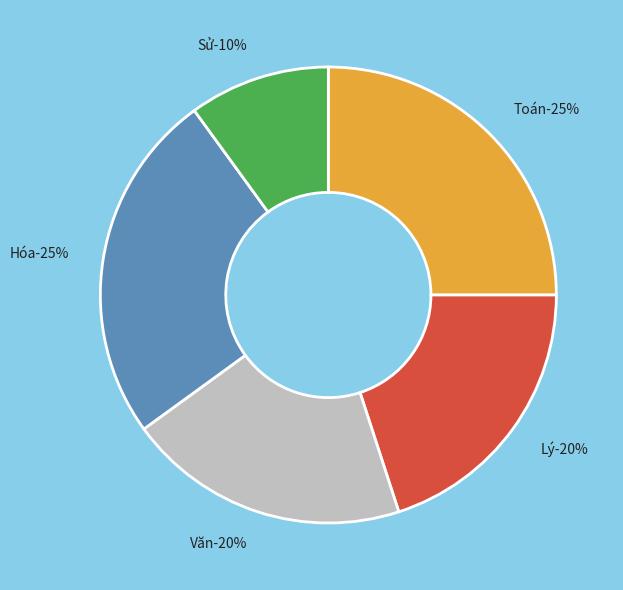

Which slice is the largest?

Toán